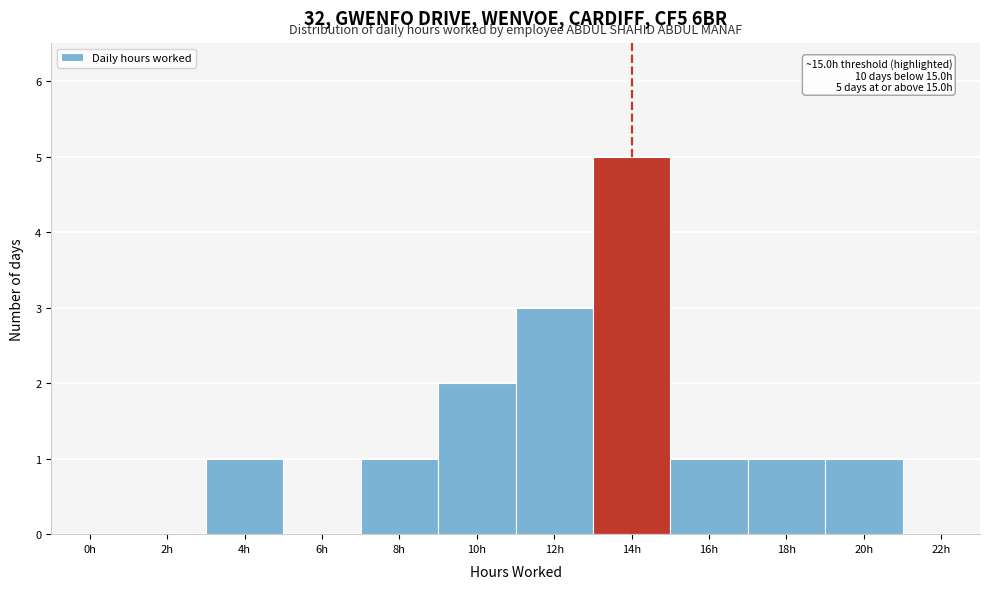

Reading left to right, extract all data points from this chart.

0h=0	2h=0	4h=1	6h=0	8h=1	10h=2	12h=3	14h=5	16h=1	18h=1	20h=1	22h=0